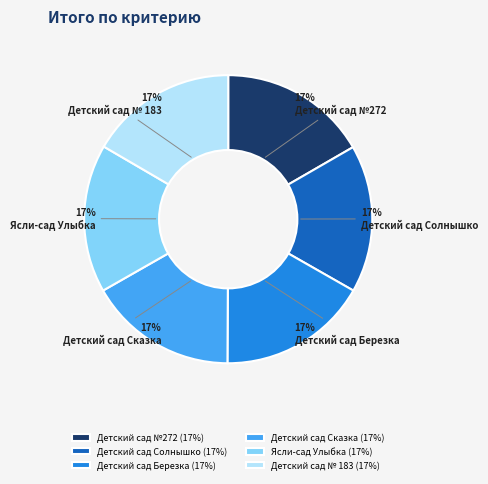

To the nearest percent, what portion does Детский сад № 183 represent?

17%